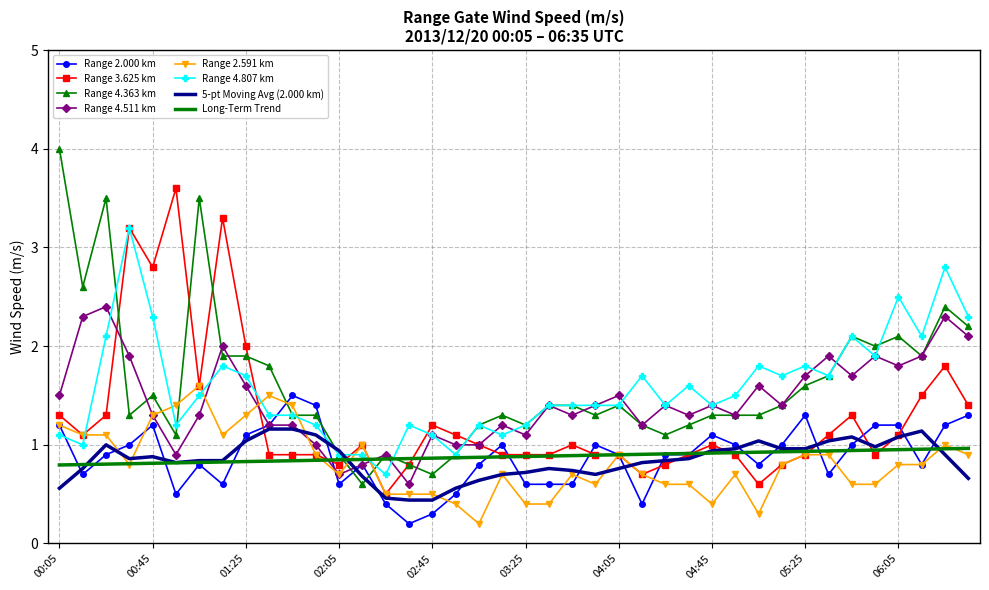

What is the highest value of the Long-Term Trend series?

1.0